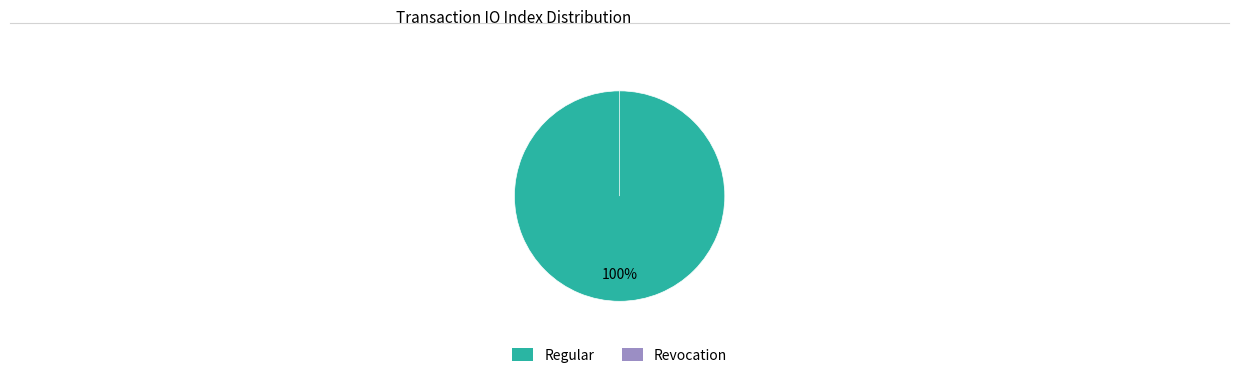

The Regular slice represents 90% of the pie. True or false?

False